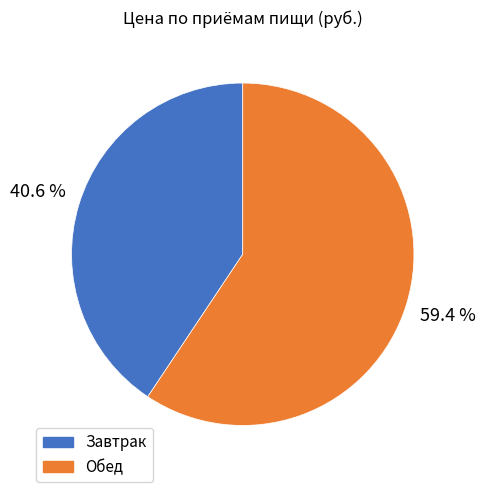

Does Обед represent more than half of the total?

Yes